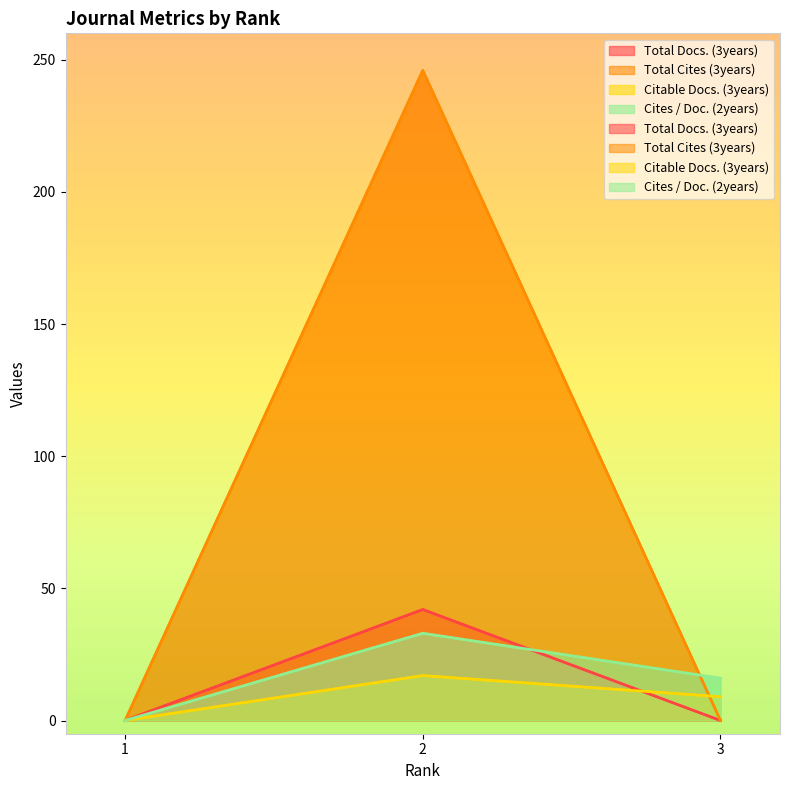

Rank the series by their maximum value, from lowest to highest.

Citable Docs. (3years), Cites / Doc. (2years), Total Docs. (3years), Total Cites (3years)